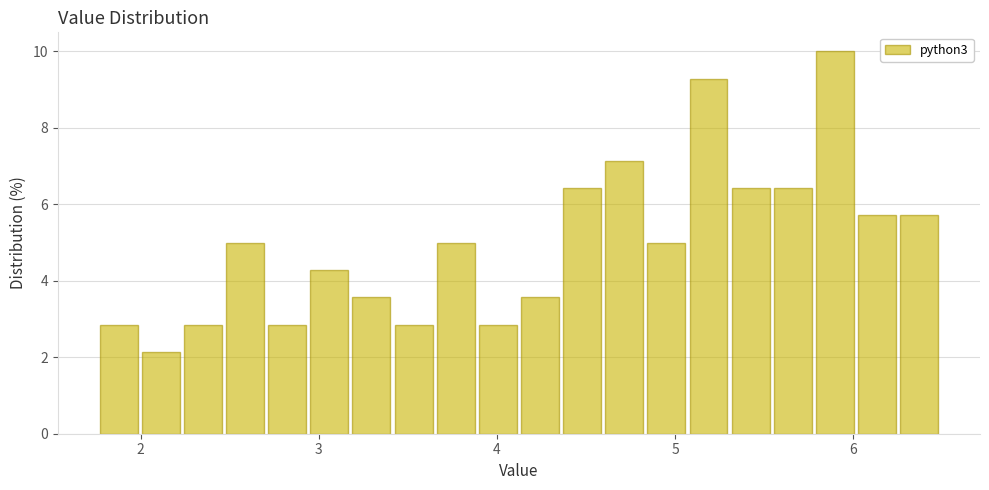

Around what value on the x-axis is the tallest bar? Give the approximate position of its centre, as read against the axis.

5.9